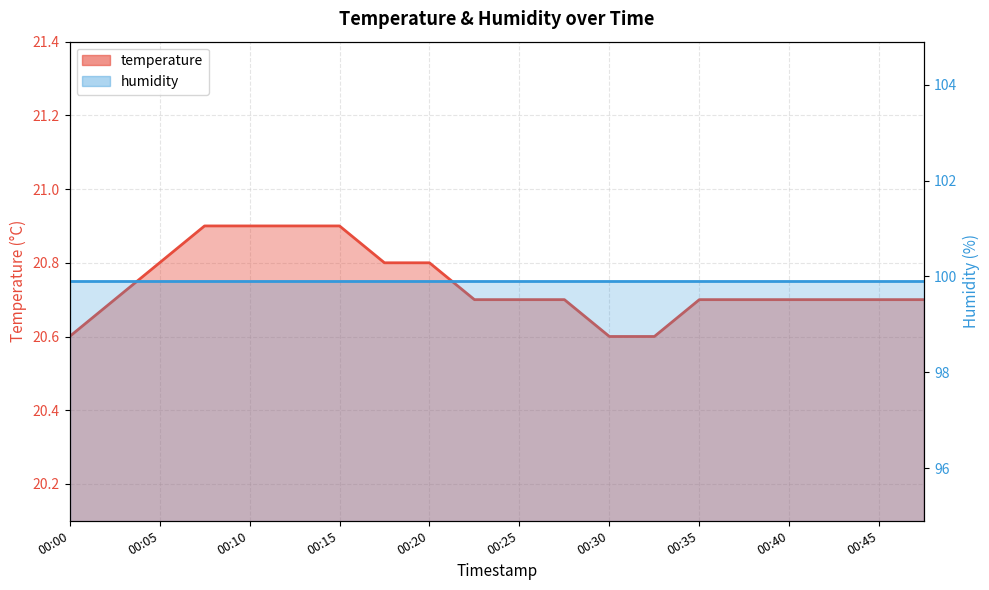

Reading left to right, transcribe all the data shown in this chart.

20.6	20.7	20.8	20.9	20.9	20.9	20.9	20.8	20.8	20.7	20.7	20.7	20.6	20.6	20.7	20.7	20.7	20.7	20.7	20.7